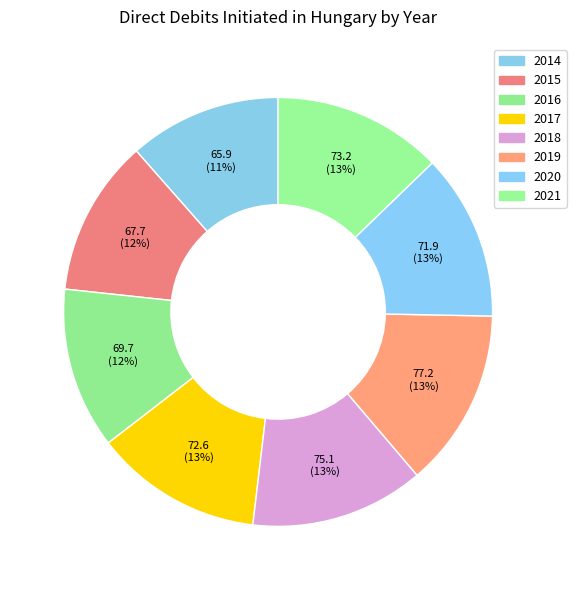

Does any single category account for the majority?

No